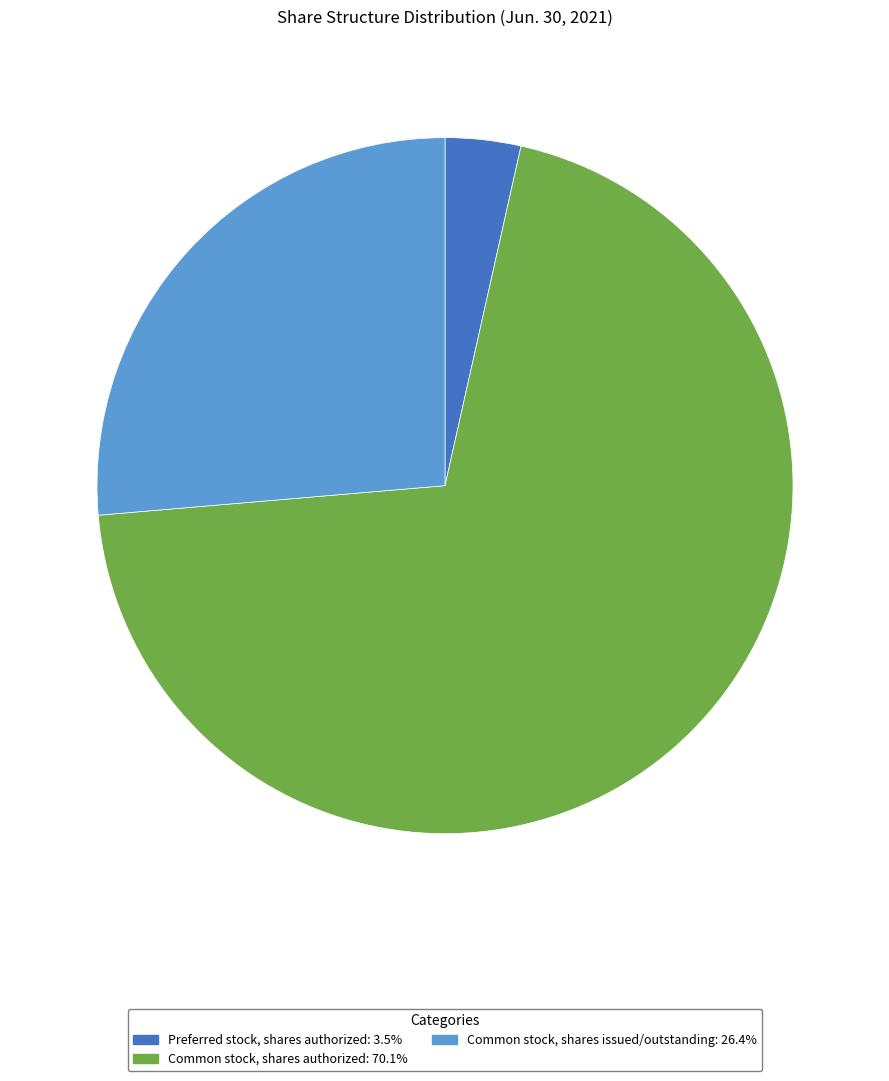

Is Common stock, shares authorized the majority of the pie?

Yes